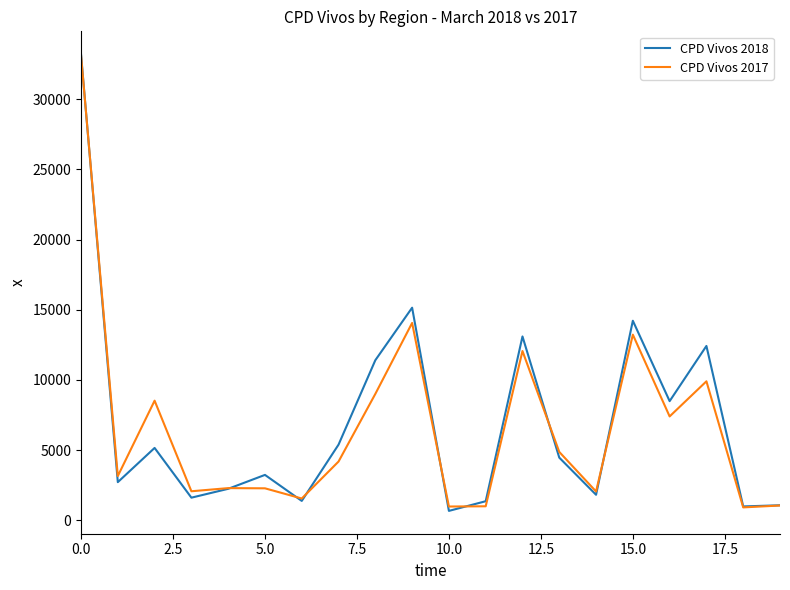

Which series has the largest range (max minus min)?

CPD Vivos 2018